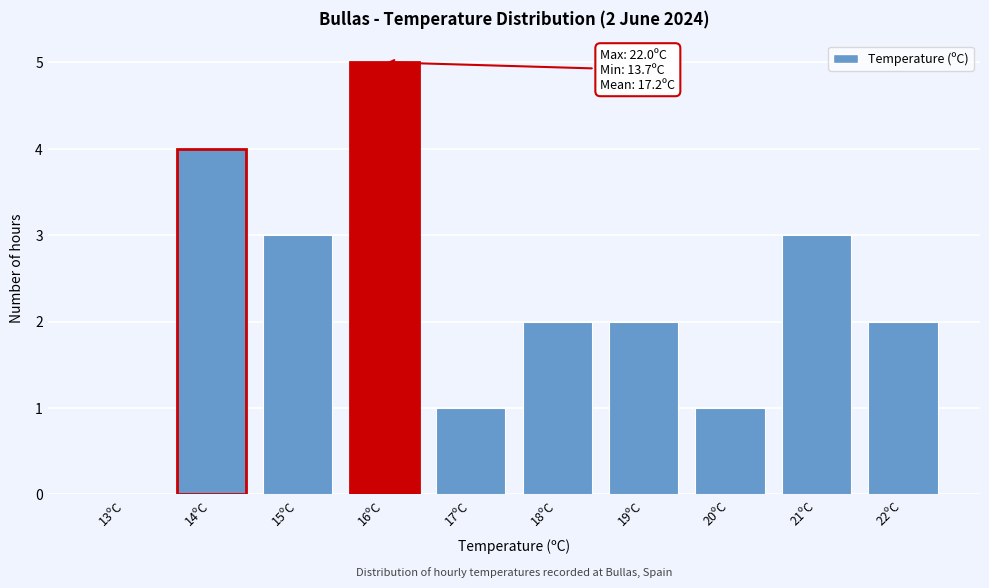

Reading left to right, transcribe all the data shown in this chart.

13ºC=0	14ºC=4	15ºC=3	16ºC=5	17ºC=1	18ºC=2	19ºC=2	20ºC=1	21ºC=3	22ºC=2